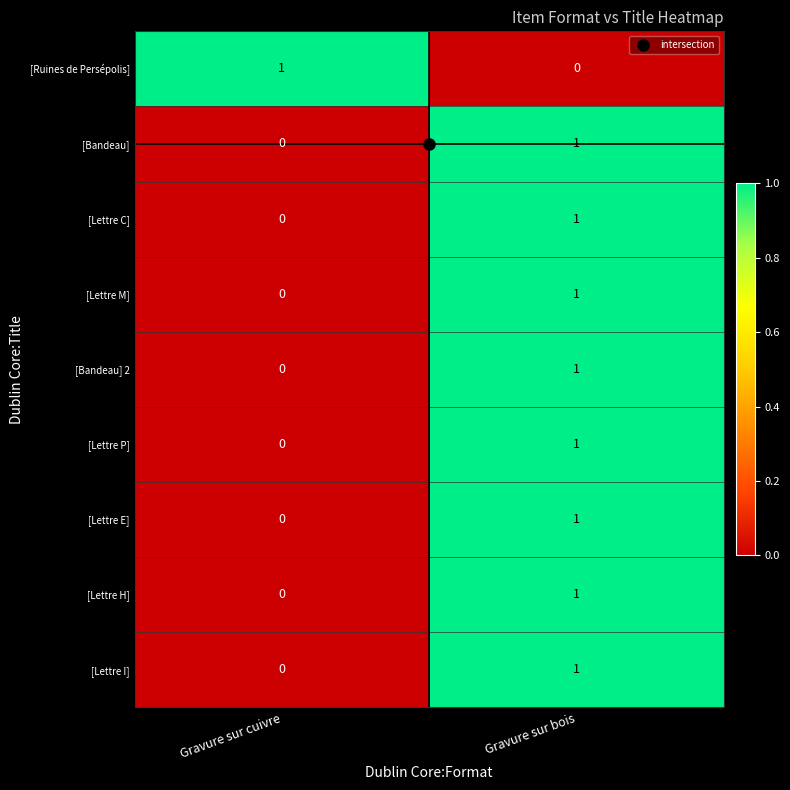

Count the number of data series in this chart.

9